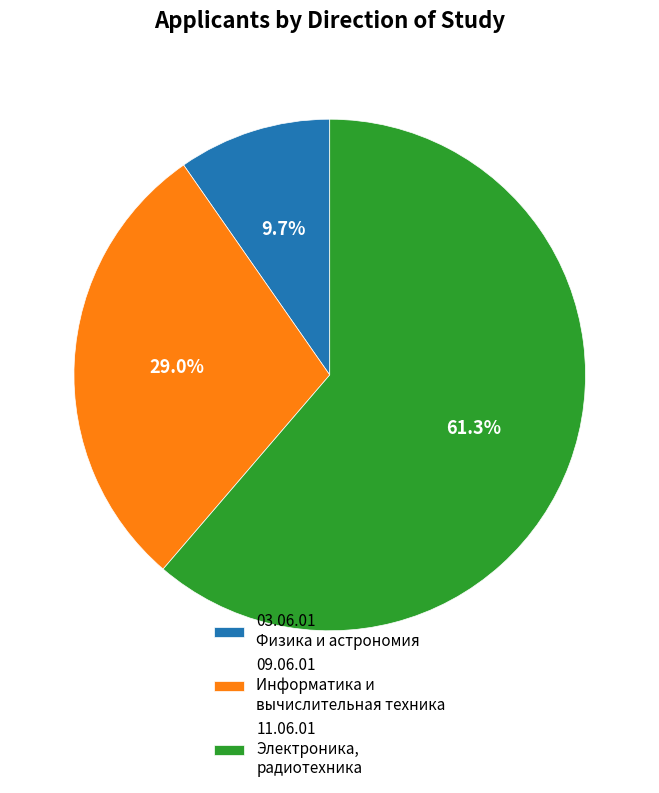

To the nearest percent, what percentage of the pie is 09.06.01 Информатика и вычислительная техника?

29%